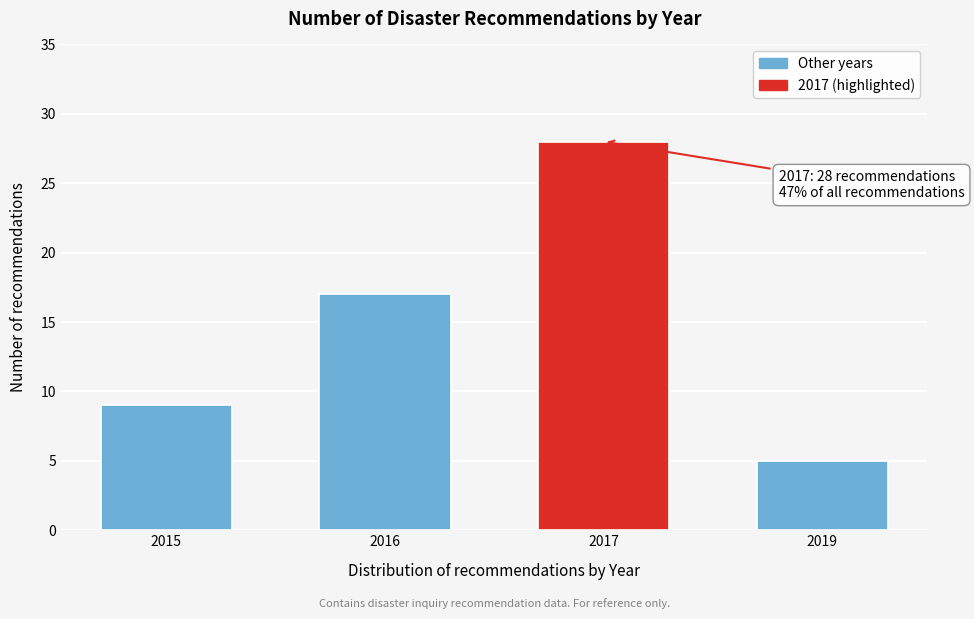

Reading left to right, list all the values displayed in this chart.

9	17	28	5